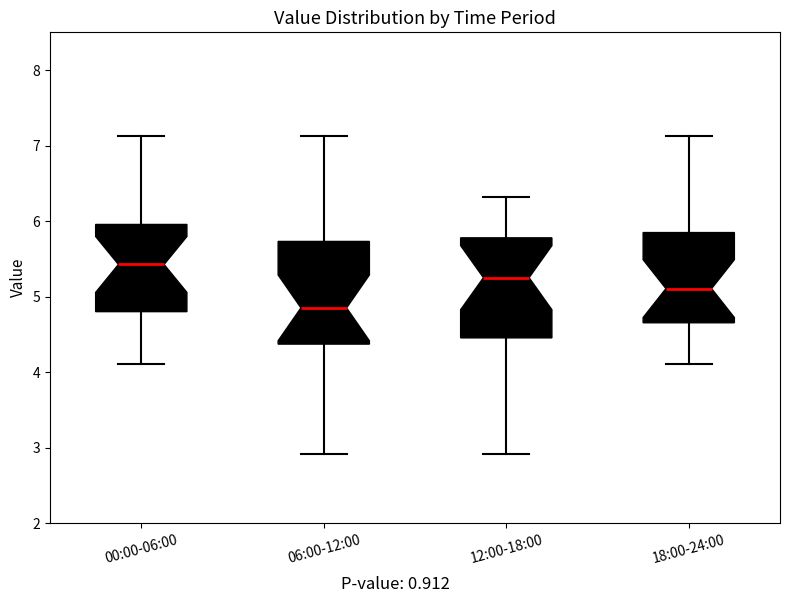

Where does the lower whisker of the box for 18:00-24:00 end on the y-axis? The values are not printed on the chart, so give them approximately, as read against the axis.

4.1